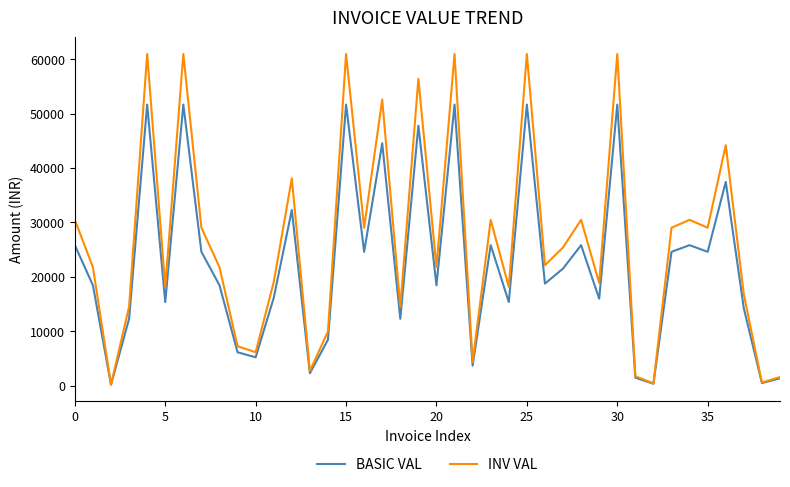

What is the maximum value shown in the chart?

60935.2